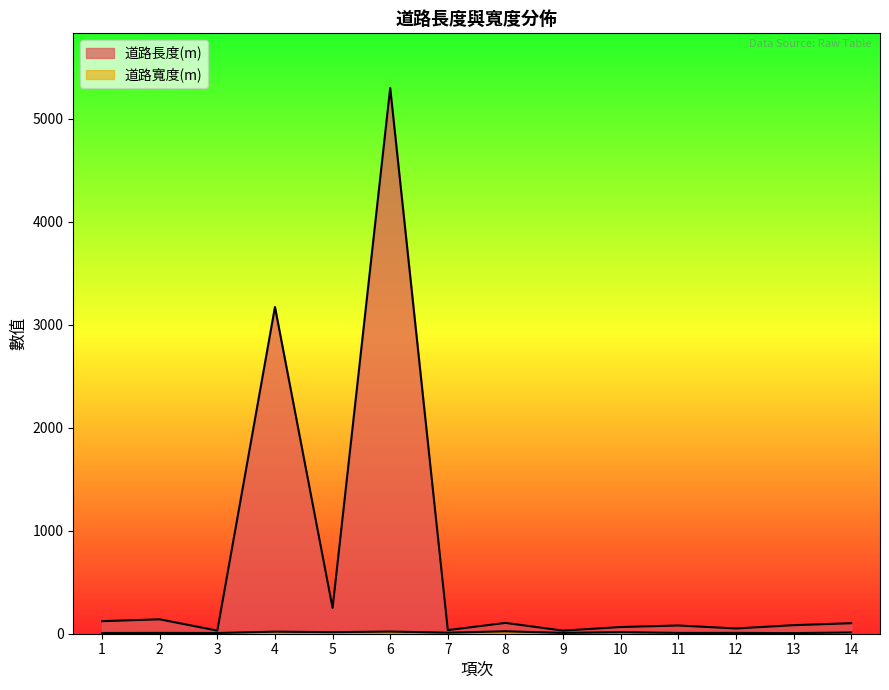

What is the difference between the maximum and minimum values in the 道路寬度(m) series?

17.5